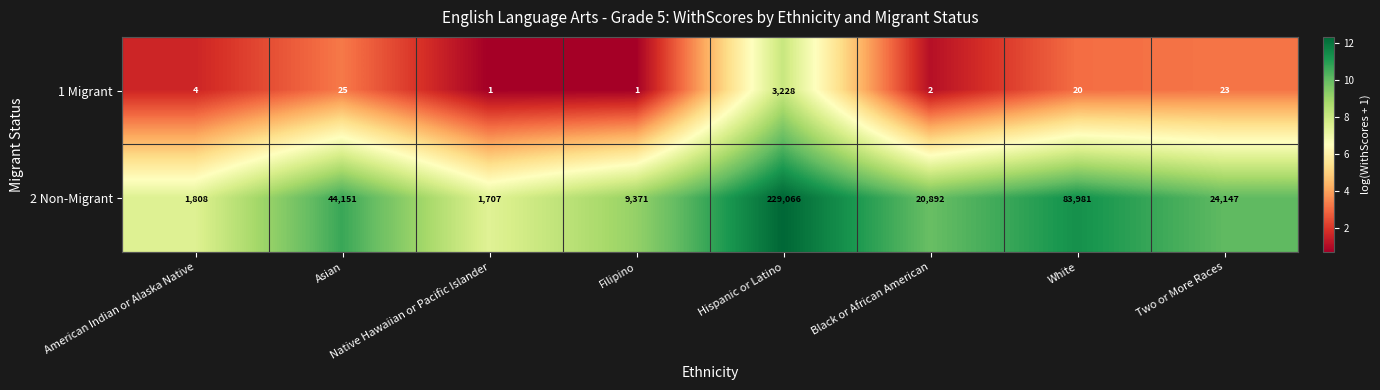

Which series has the largest total across all categories?

2 Non-Migrant